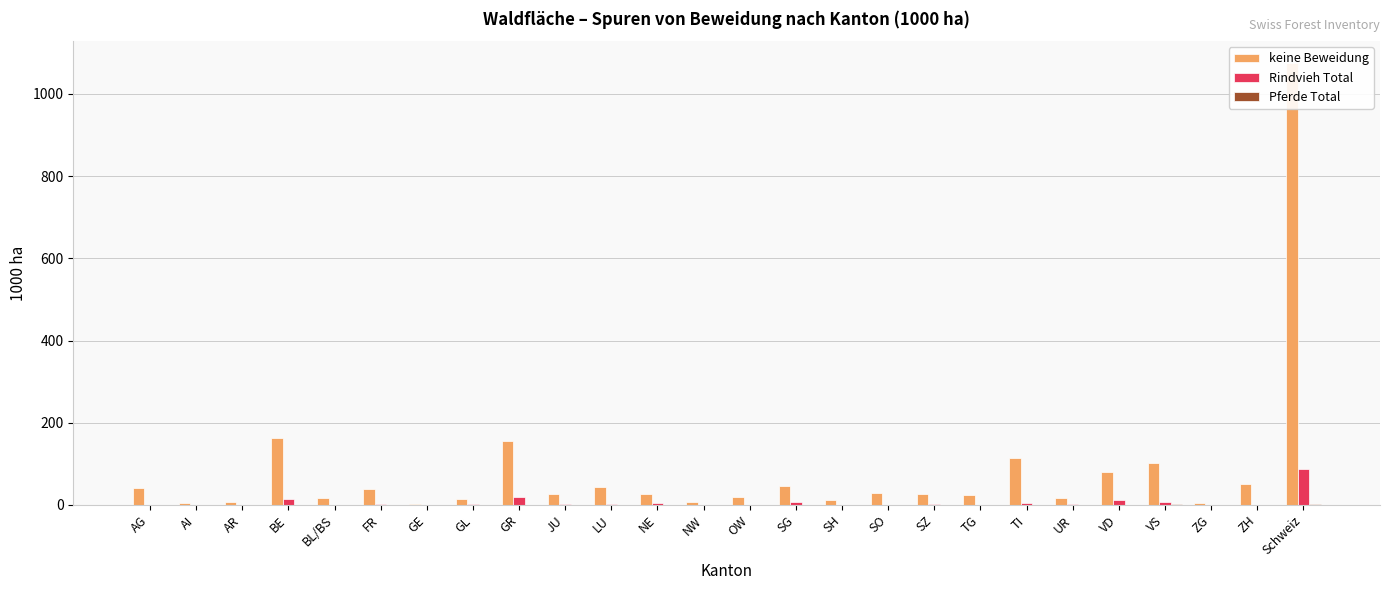

Reading left to right, transcribe all the data shown in this chart.

keine Beweidung: 41.9	4.8	7.9	162.2	17.8	37.7	2.5	14.6	156.2	27.4	44.4	26.9	6.4	18.5	45.7	12.5	29.3	25.7	24.8	113.1	16.5	79.5	102.5	5.4	50.2	1074.5
Rindvieh Total: 0.0	0.7	0.9	13.3	0.0	2.7	0.0	1.4	20.5	2.1	1.1	4.5	0.7	0.7	8.1	0.0	0.3	2.5	0.0	5.5	2.1	11.8	8.2	0.0	0.0	87.2
Pferde Total: 0.0	0.0	0.0	0.3	0.0	0.0	0.0	0.0	0.3	0.3	0.0	0.0	0.0	0.3	0.0	0.0	0.0	0.0	0.0	0.6	0.0	0.3	1.1	0.0	0.0	3.4